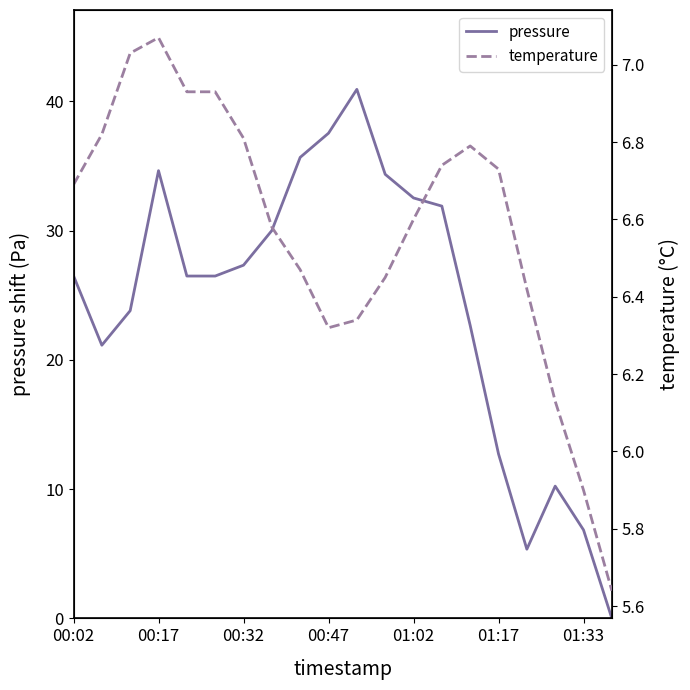

The value of pressure at 01:33 is 11.5. True or false?

False